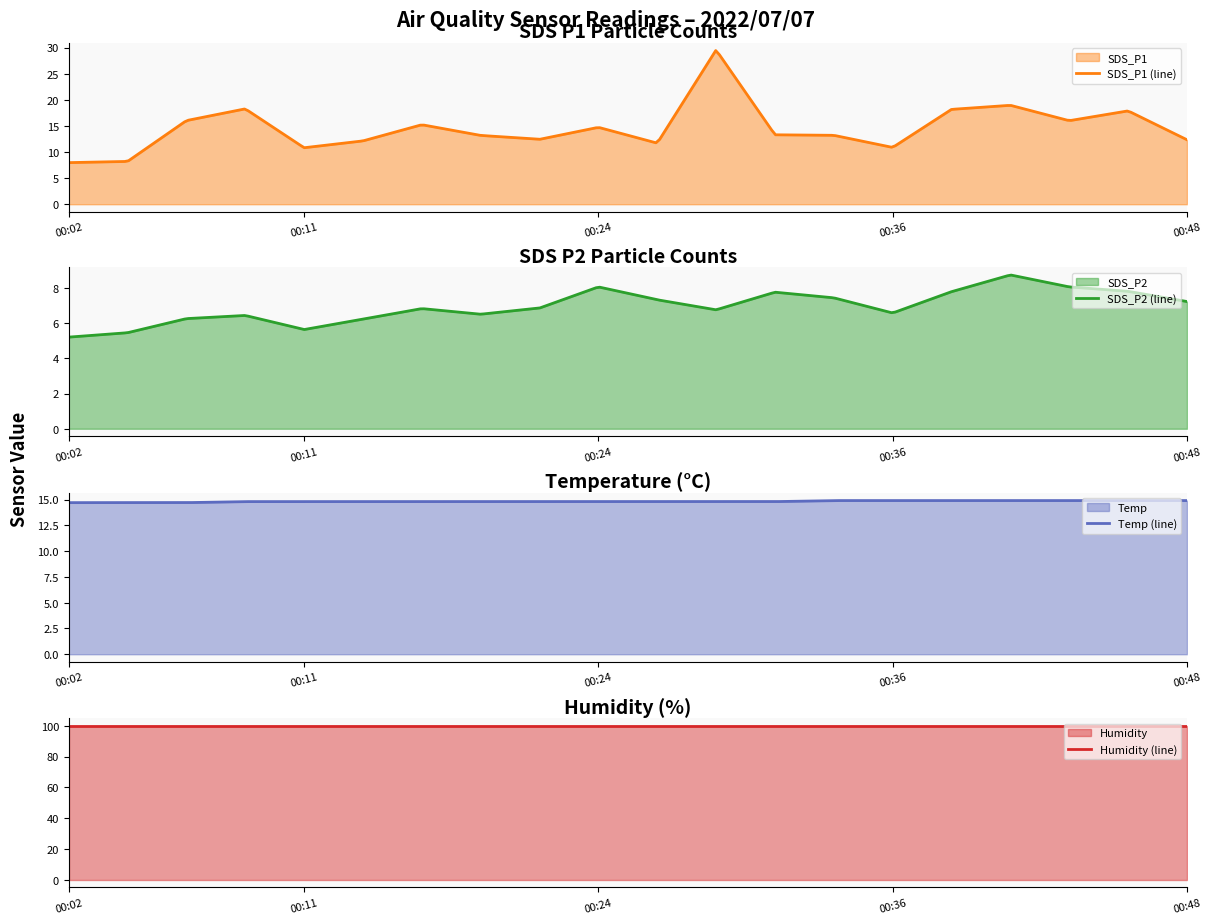

What is the highest value of the Temp series?

14.9